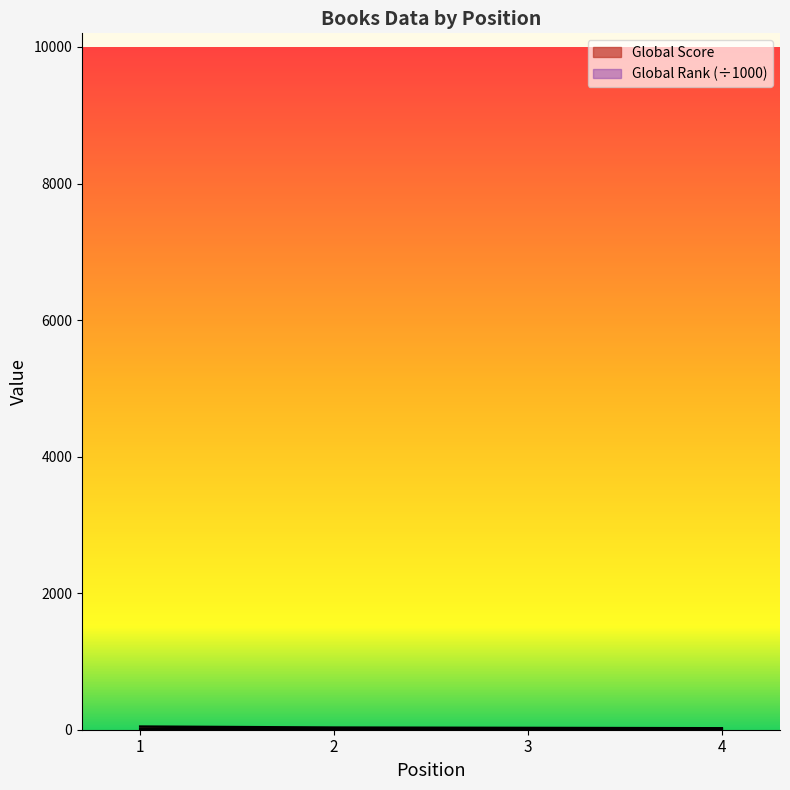

True or false: Global Score and Global Rank intersect in this chart.

False